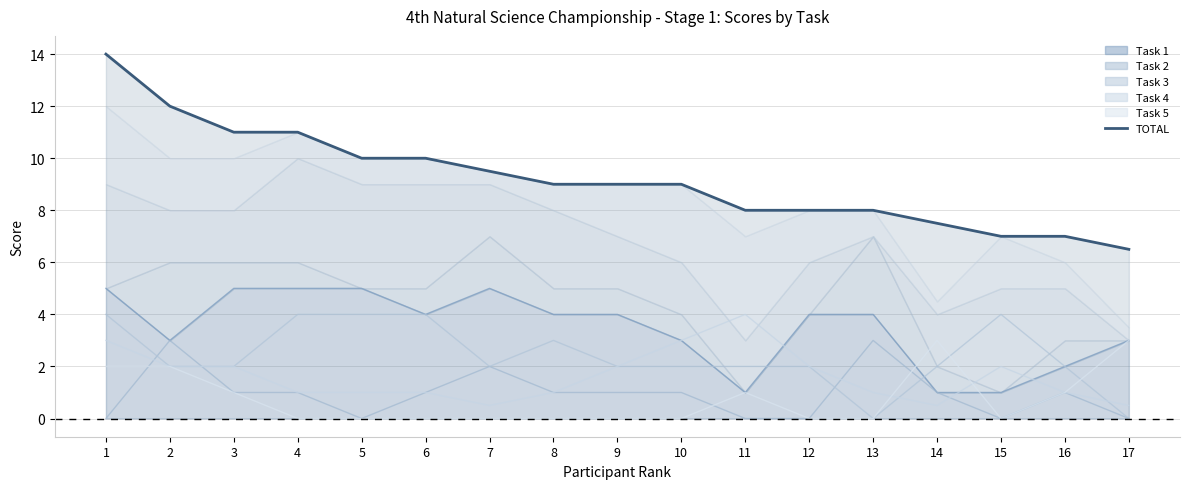

Count the number of data series in this chart.

6